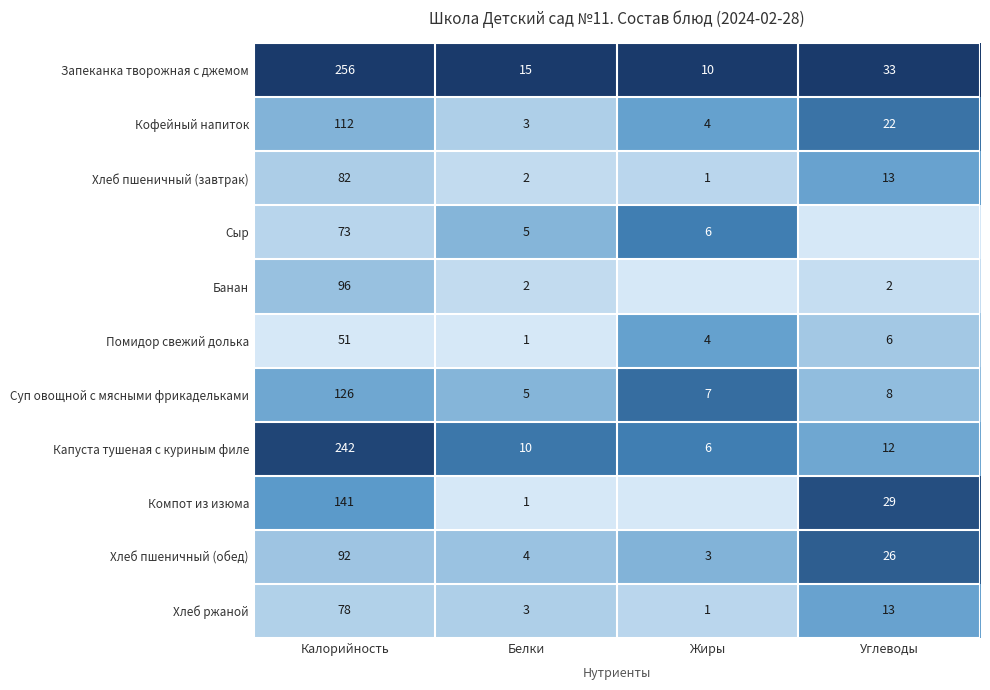

At how many categories does at least one series exceed 0?

4